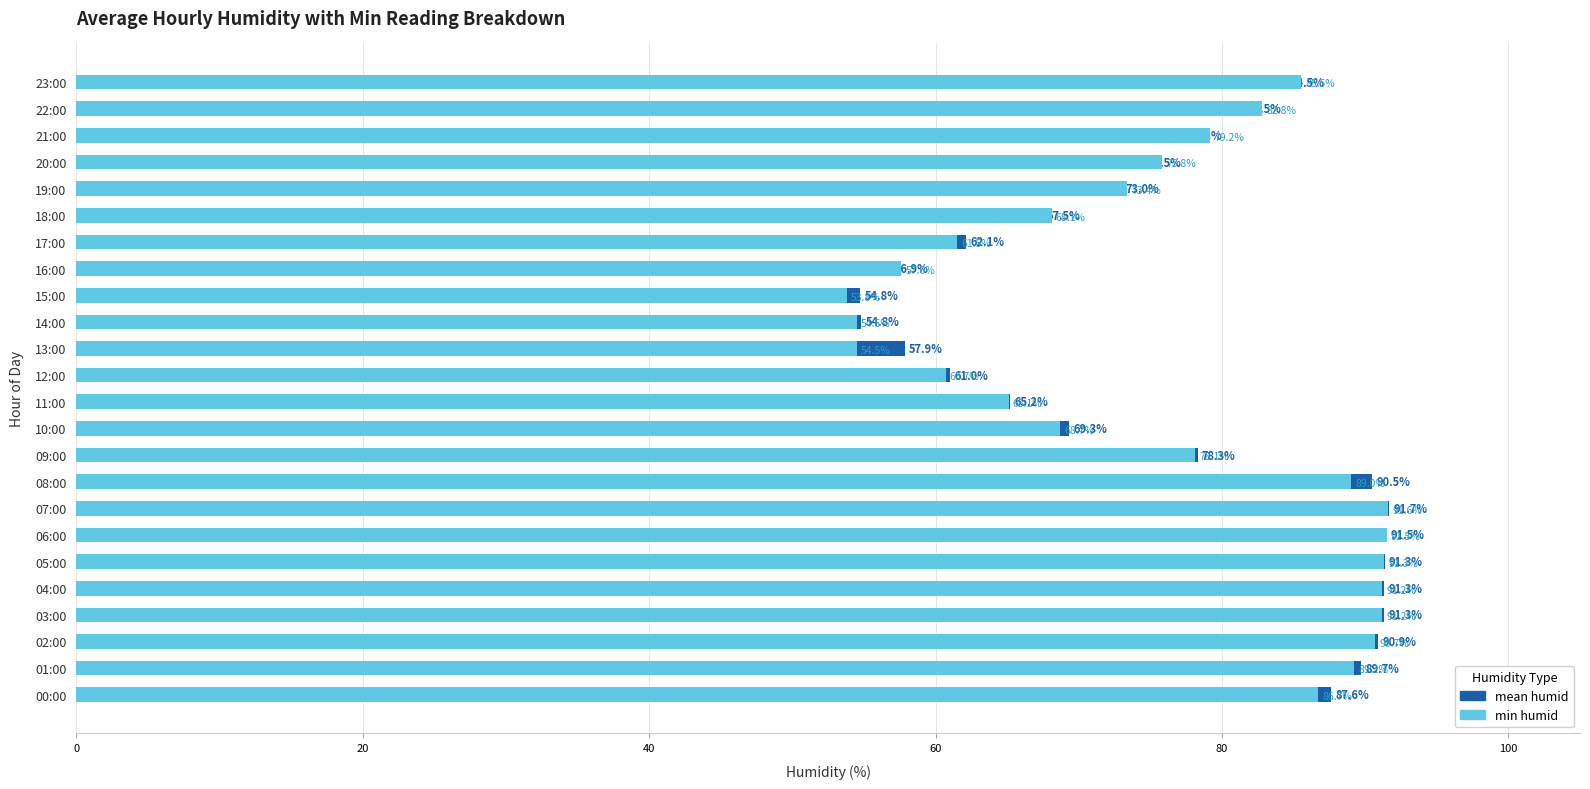

Is it true that min humid equals 25.8 at 23?

False